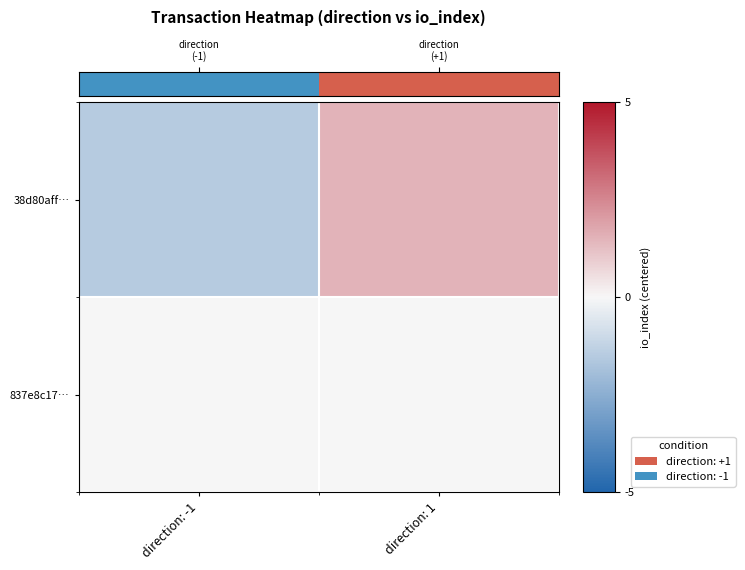

How many series are shown in this chart?

2